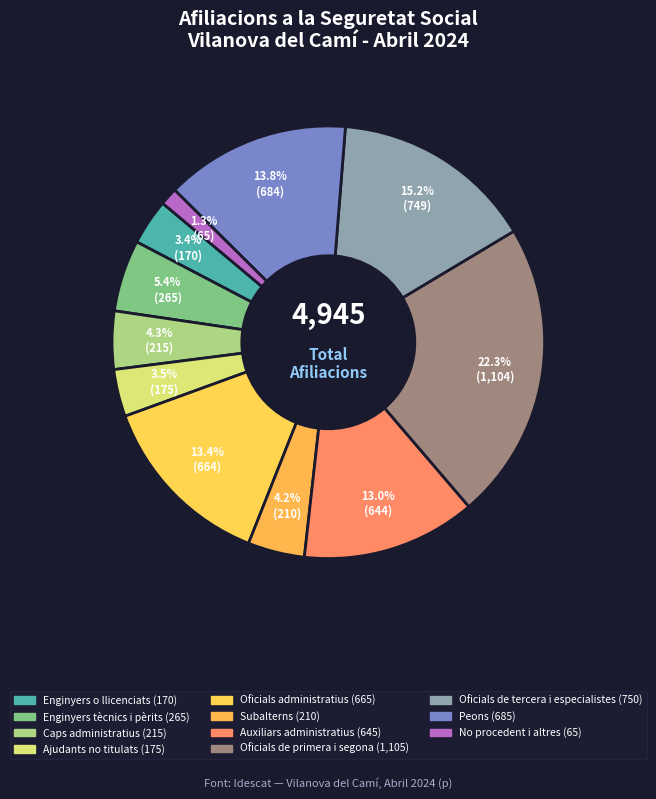

What is the change in value from Auxiliars administratius to No procedent i altres?

-580